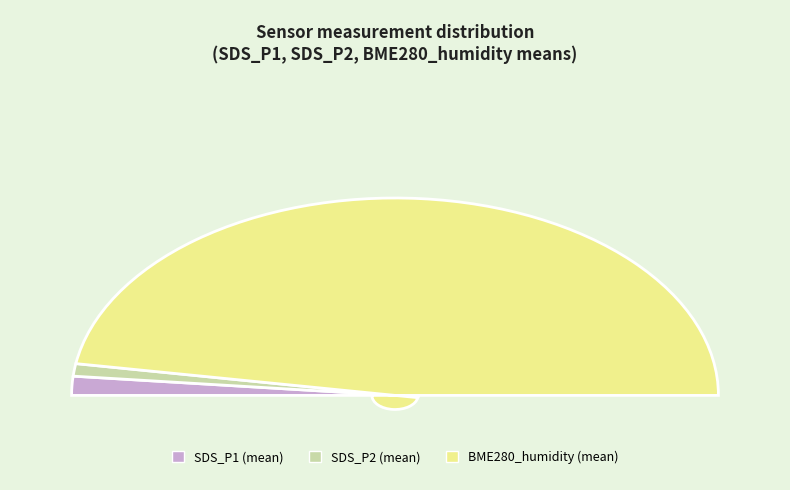

The SDS_P1 (mean) slice represents 1% of the pie. True or false?

False